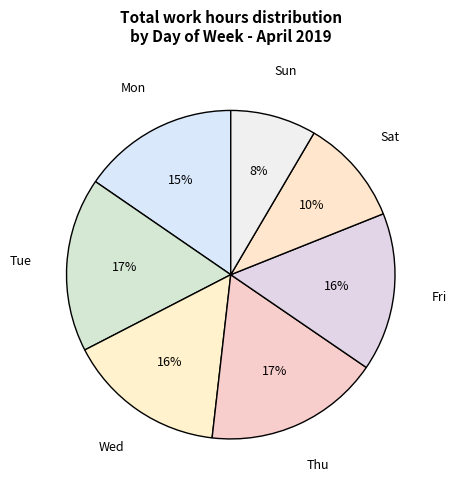

Which category has the smallest portion of the pie?

Sun